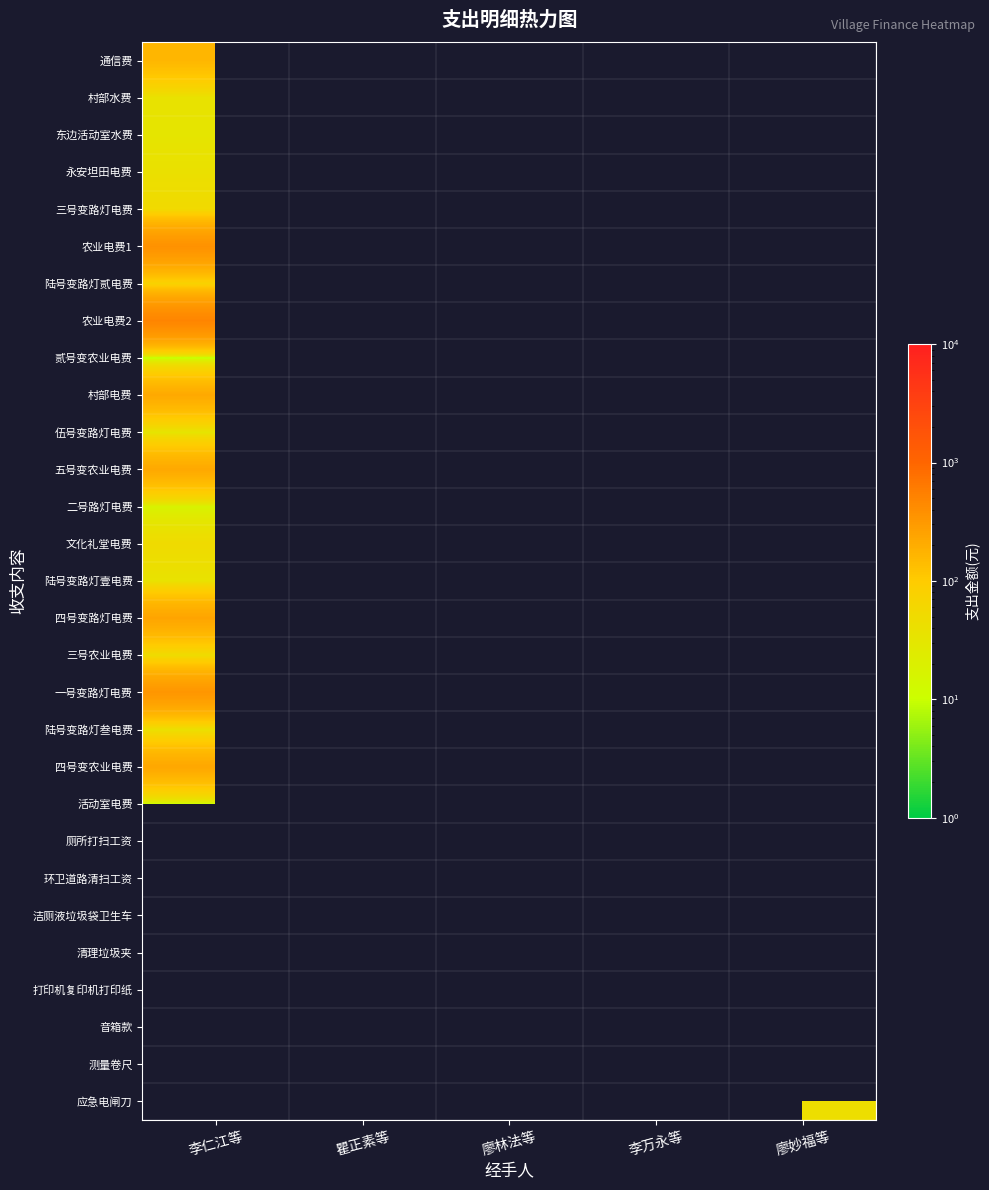

Reading left to right, extract all data points from this chart.

通信费: 李仁江等=160.0	瞿正素等=0.0	廖林法等=0.0	李万永等=0.0	廖妙福等=0.0
村部水费: 李仁江等=36.8	瞿正素等=0.0	廖林法等=0.0	李万永等=0.0	廖妙福等=0.0
东边活动室水费: 李仁江等=32.2	瞿正素等=0.0	廖林法等=0.0	李万永等=0.0	廖妙福等=0.0
永安坦田电费: 李仁江等=40.1	瞿正素等=0.0	廖林法等=0.0	李万永等=0.0	廖妙福等=0.0
三号变路灯电费: 李仁江等=53.0	瞿正素等=0.0	廖林法等=0.0	李万永等=0.0	廖妙福等=0.0
农业电费1: 李仁江等=369.7	瞿正素等=0.0	廖林法等=0.0	李万永等=0.0	廖妙福等=0.0
陆号变路灯贰电费: 李仁江等=73.1	瞿正素等=0.0	廖林法等=0.0	李万永等=0.0	廖妙福等=0.0
农业电费2: 李仁江等=491.8	瞿正素等=0.0	廖林法等=0.0	李万永等=0.0	廖妙福等=0.0
贰号变农业电费: 李仁江等=6.2	瞿正素等=0.0	廖林法等=0.0	李万永等=0.0	廖妙福等=0.0
村部电费: 李仁江等=215.9	瞿正素等=0.0	廖林法等=0.0	李万永等=0.0	廖妙福等=0.0
伍号变路灯电费: 李仁江等=31.8	瞿正素等=0.0	廖林法等=0.0	李万永等=0.0	廖妙福等=0.0
五号变农业电费: 李仁江等=220.4	瞿正素等=0.0	廖林法等=0.0	李万永等=0.0	廖妙福等=0.0
二号路灯电费: 李仁江等=16.7	瞿正素等=0.0	廖林法等=0.0	李万永等=0.0	廖妙福等=0.0
文化礼堂电费: 李仁江等=50.8	瞿正素等=0.0	廖林法等=0.0	李万永等=0.0	廖妙福等=0.0
陆号变路灯壹电费: 李仁江等=36.8	瞿正素等=0.0	廖林法等=0.0	李万永等=0.0	廖妙福等=0.0
四号变路灯电费: 李仁江等=240.5	瞿正素等=0.0	廖林法等=0.0	李万永等=0.0	廖妙福等=0.0
三号农业电费: 李仁江等=46.8	瞿正素等=0.0	廖林法等=0.0	李万永等=0.0	廖妙福等=0.0
一号变路灯电费: 李仁江等=336.5	瞿正素等=0.0	廖林法等=0.0	李万永等=0.0	廖妙福等=0.0
陆号变路灯叁电费: 李仁江等=39.6	瞿正素等=0.0	廖林法等=0.0	李万永等=0.0	廖妙福等=0.0
四号变农业电费: 李仁江等=227.5	瞿正素等=0.0	廖林法等=0.0	李万永等=0.0	廖妙福等=0.0
活动室电费: 李仁江等=11.2	瞿正素等=0.0	廖林法等=0.0	李万永等=0.0	廖妙福等=0.0
厕所打扫工资: 李仁江等=0.0	瞿正素等=1500.0	廖林法等=0.0	李万永等=0.0	廖妙福等=0.0
环卫道路清扫工资: 李仁江等=0.0	瞿正素等=10000.0	廖林法等=0.0	李万永等=0.0	廖妙福等=0.0
洁厕液垃圾袋卫生车: 李仁江等=0.0	瞿正素等=85.0	廖林法等=0.0	李万永等=0.0	廖妙福等=0.0
清理垃圾夹: 李仁江等=0.0	瞿正素等=10.0	廖林法等=0.0	李万永等=0.0	廖妙福等=0.0
打印机复印机打印纸: 李仁江等=0.0	瞿正素等=0.0	廖林法等=3200.0	李万永等=0.0	廖妙福等=0.0
音箱款: 李仁江等=0.0	瞿正素等=0.0	廖林法等=2700.0	李万永等=0.0	廖妙福等=0.0
测量卷尺: 李仁江等=0.0	瞿正素等=0.0	廖林法等=0.0	李万永等=65.0	廖妙福等=0.0
应急电闸刀: 李仁江等=0.0	瞿正素等=0.0	廖林法等=0.0	李万永等=0.0	廖妙福等=45.0